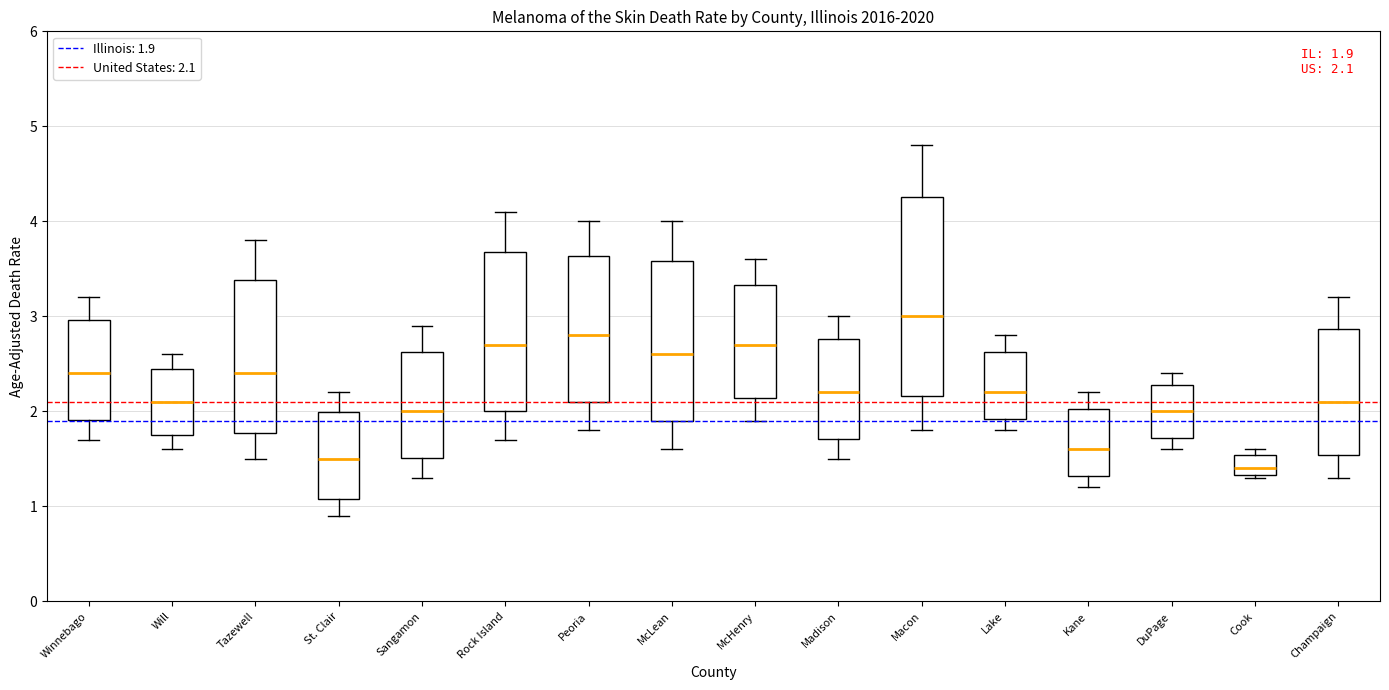

Which box has the highest median line?

Macon